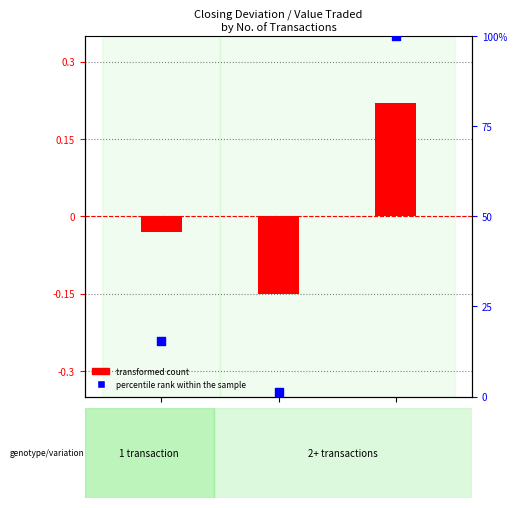

Which series has the largest total across all categories?

percentile rank within the sample